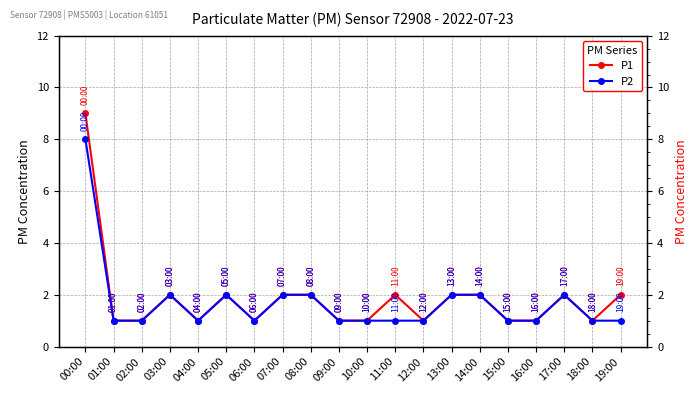

At how many categories does at least one series exceed 2?

1